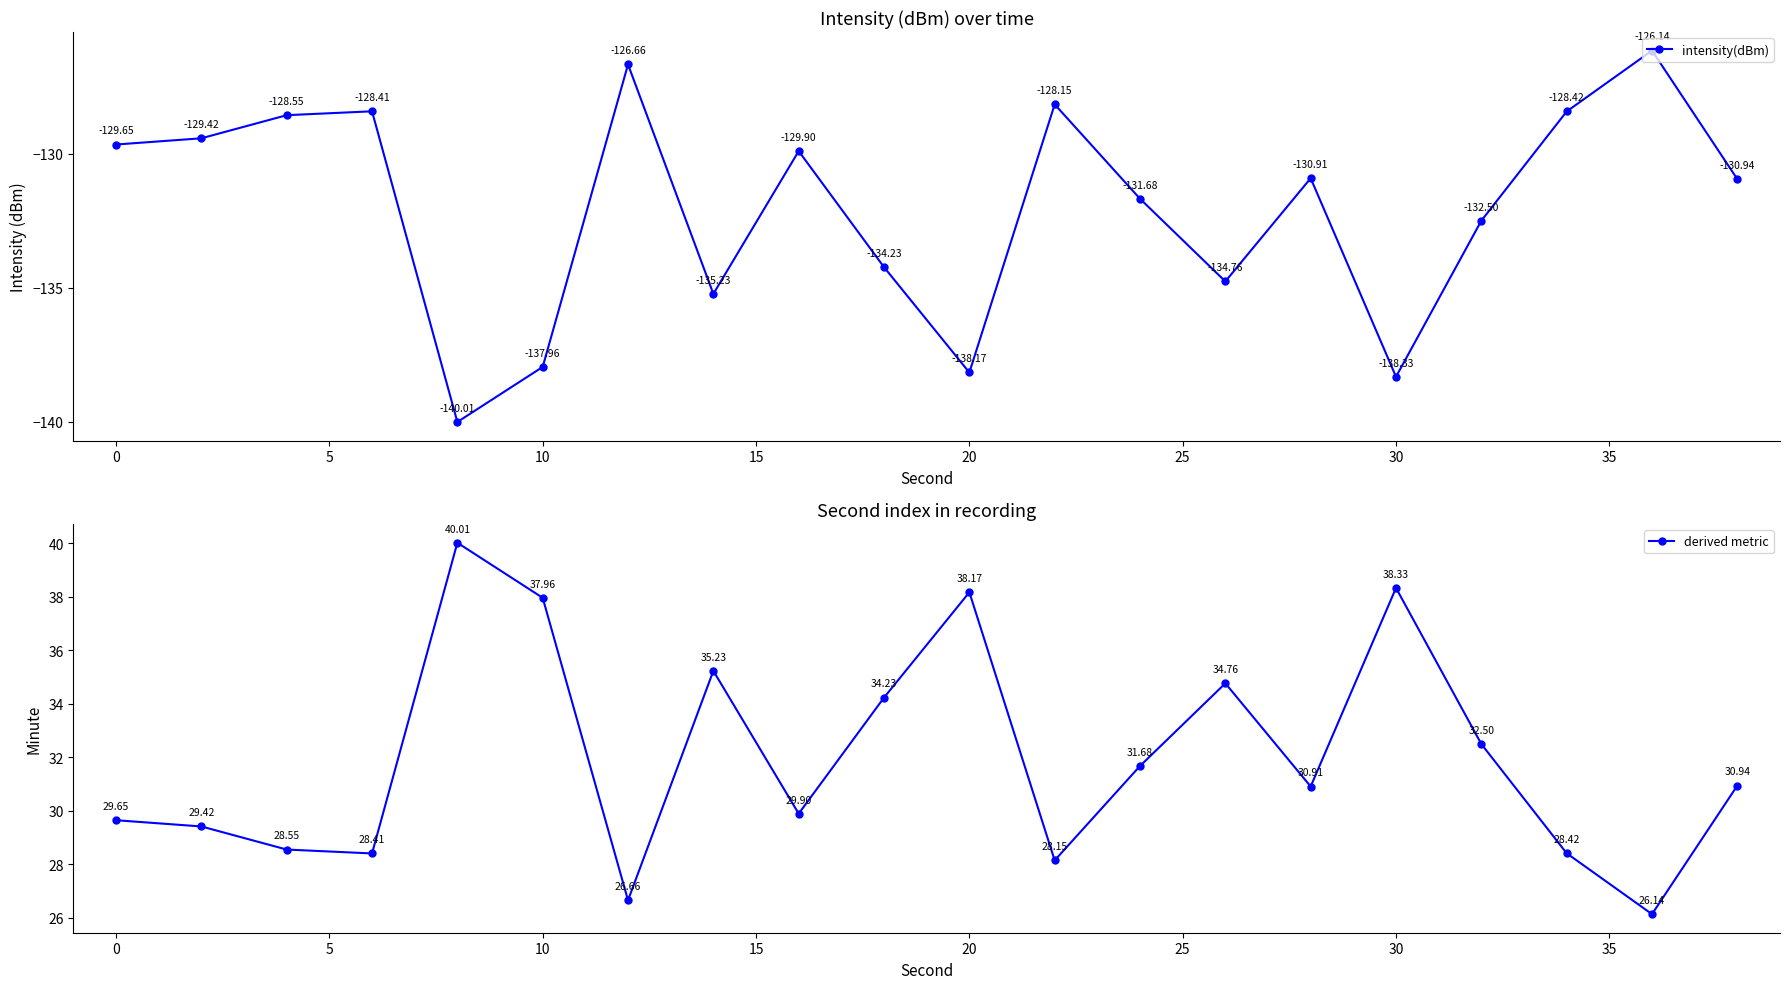

How many lines are shown in the chart?

2